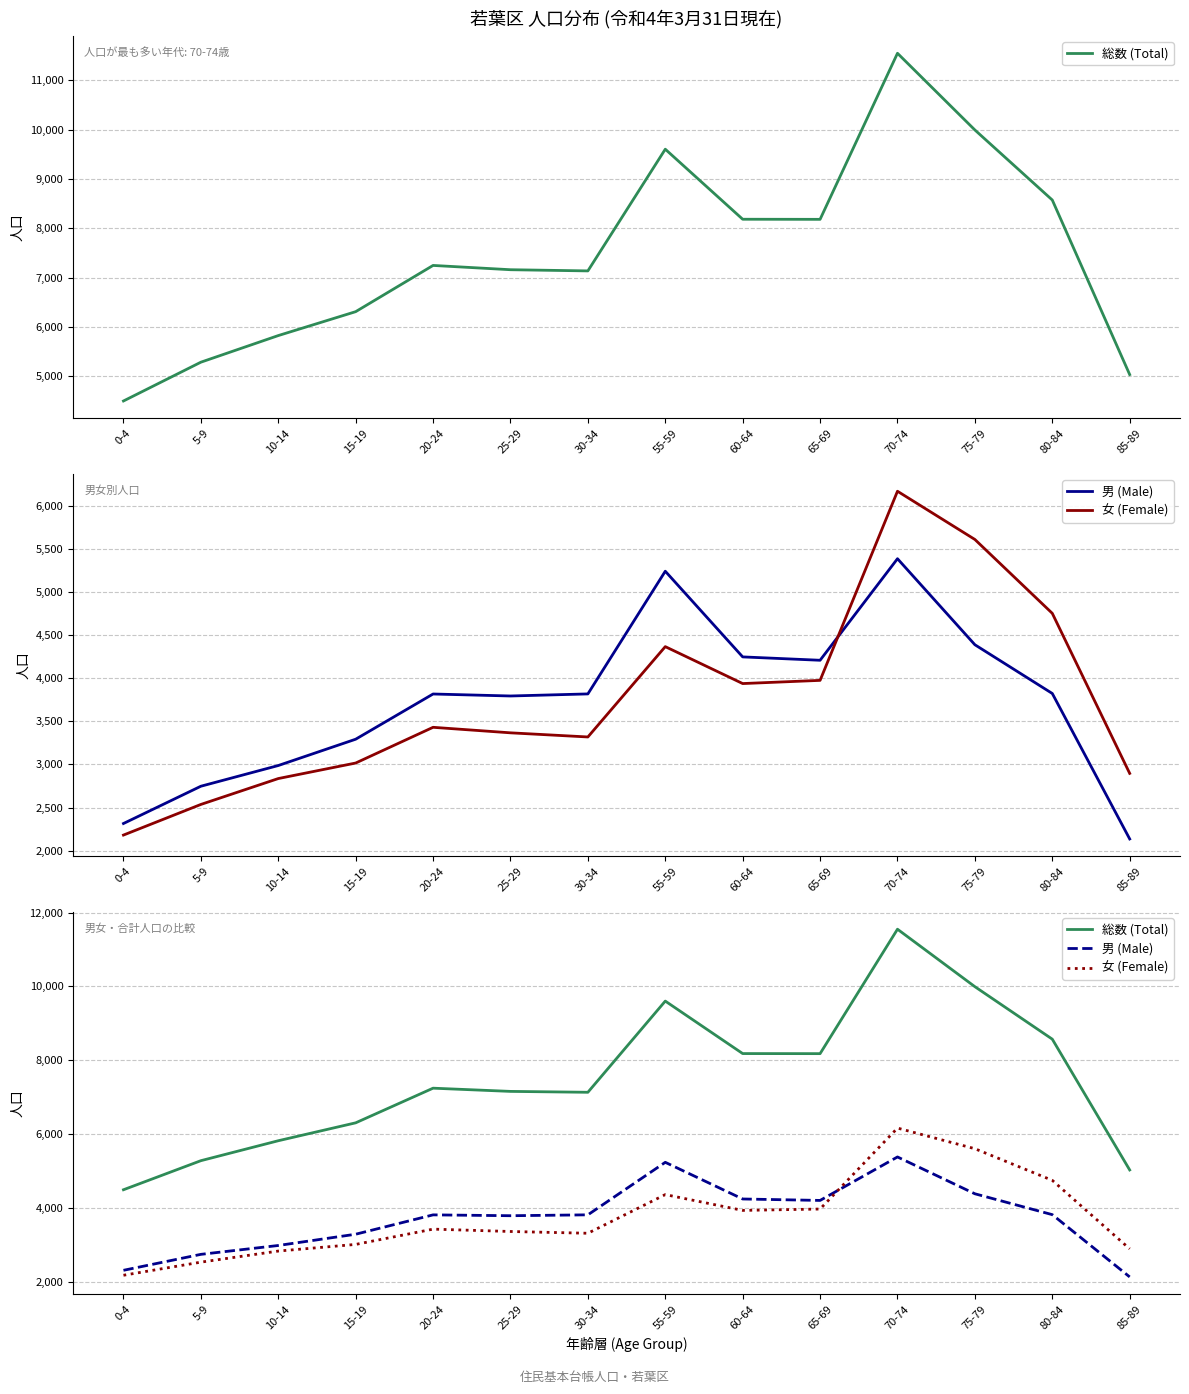

What is the difference between the 女 (Female) values at 80-84 and 70-74?

1415